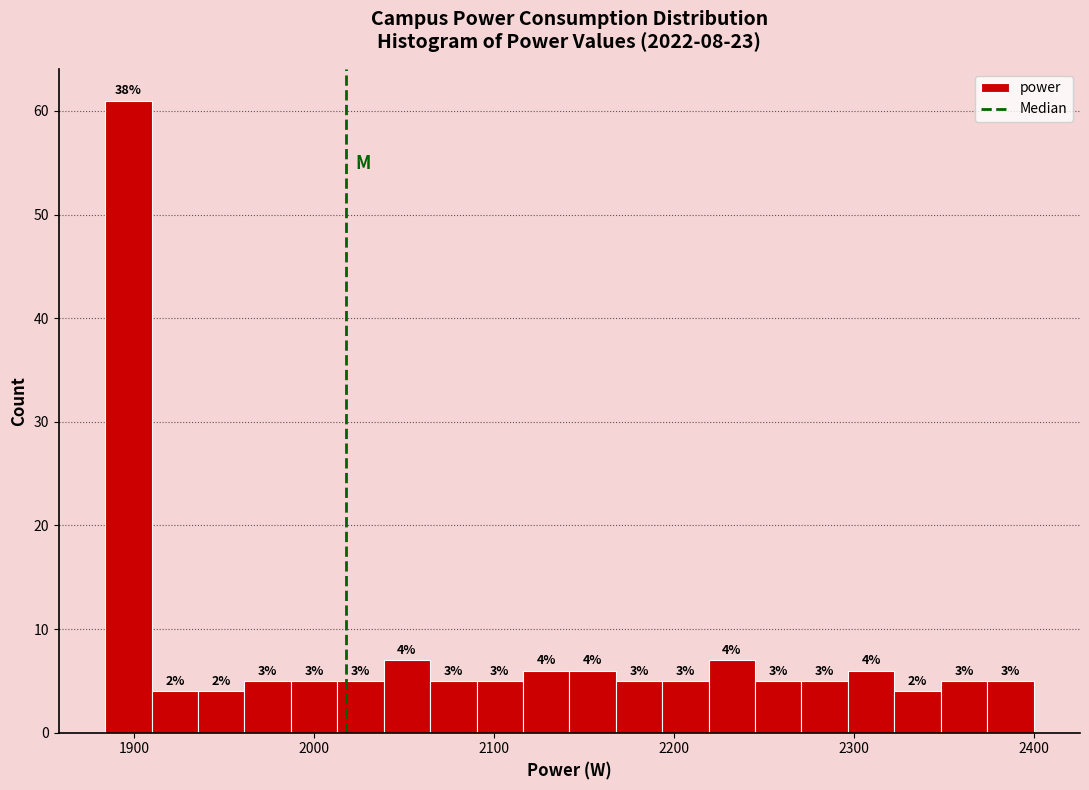

Around what value on the x-axis is the tallest bar? Give the approximate position of its centre, as read against the axis.

1900